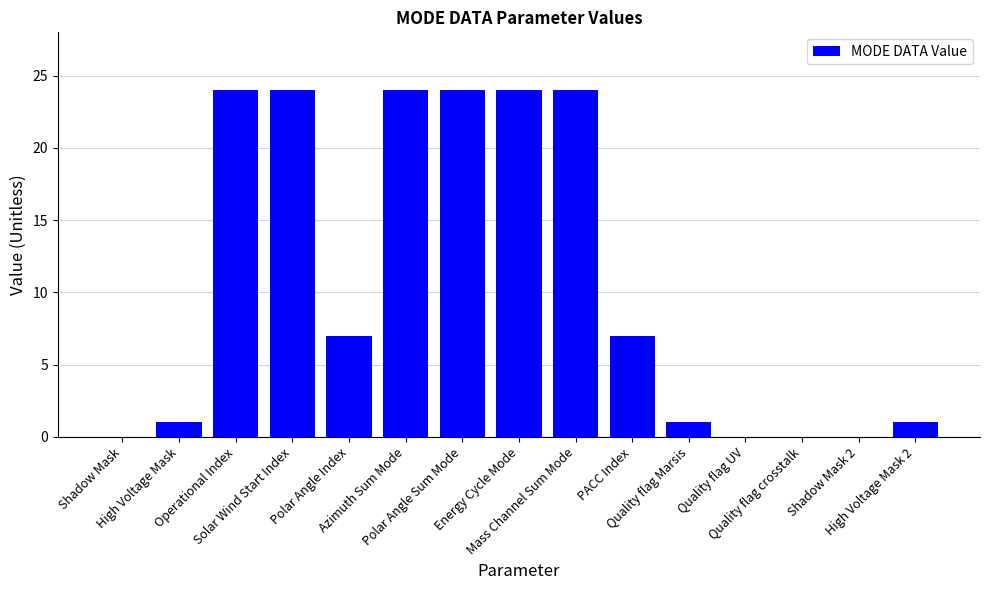

What is the change in value from Mass Channel Sum Mode to Quality flag crosstalk?

-24